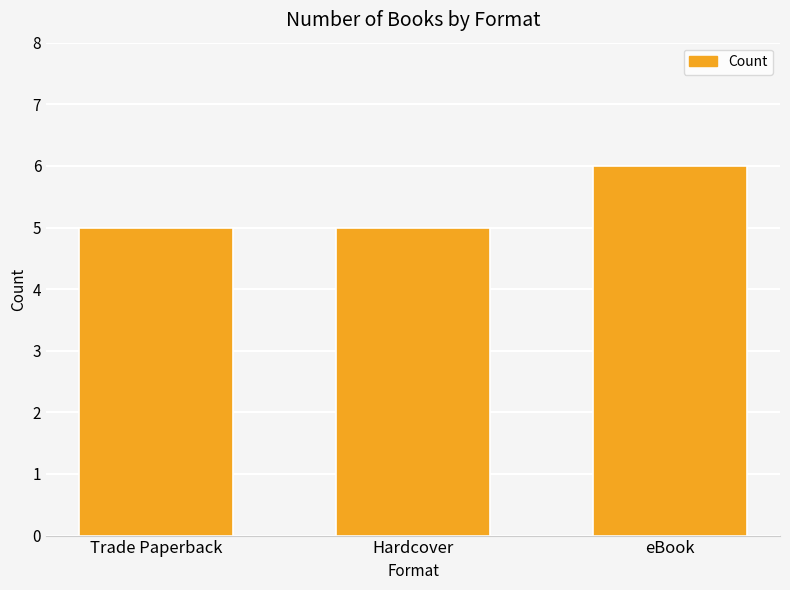

How many bars are there in total?

3